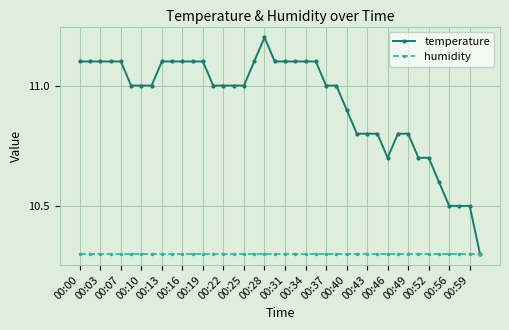

List the series in order of their peak value, lowest first.

humidity, temperature